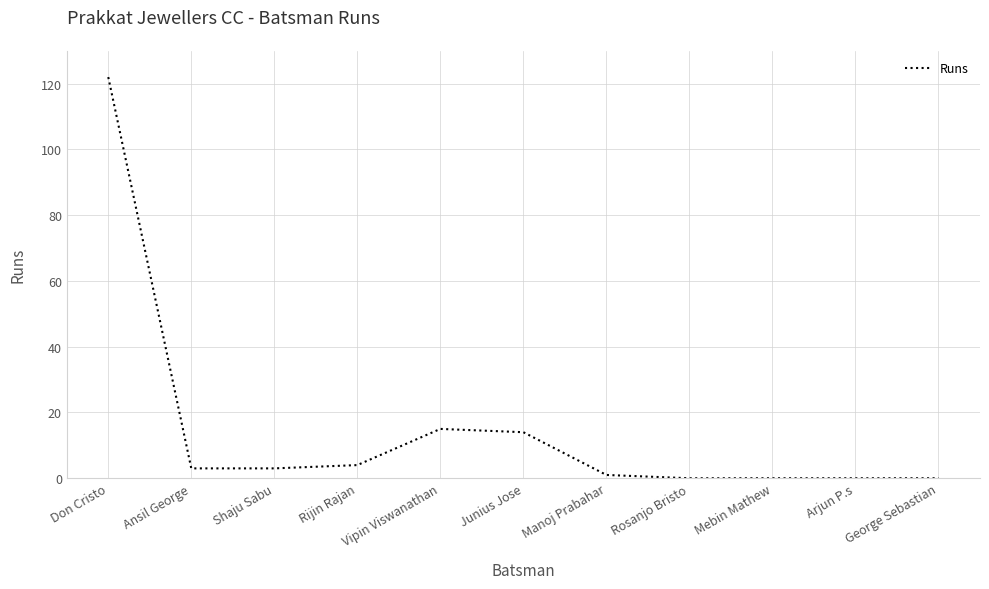

What is the difference between the values at Shaju Sabu and George Sebastian?

3